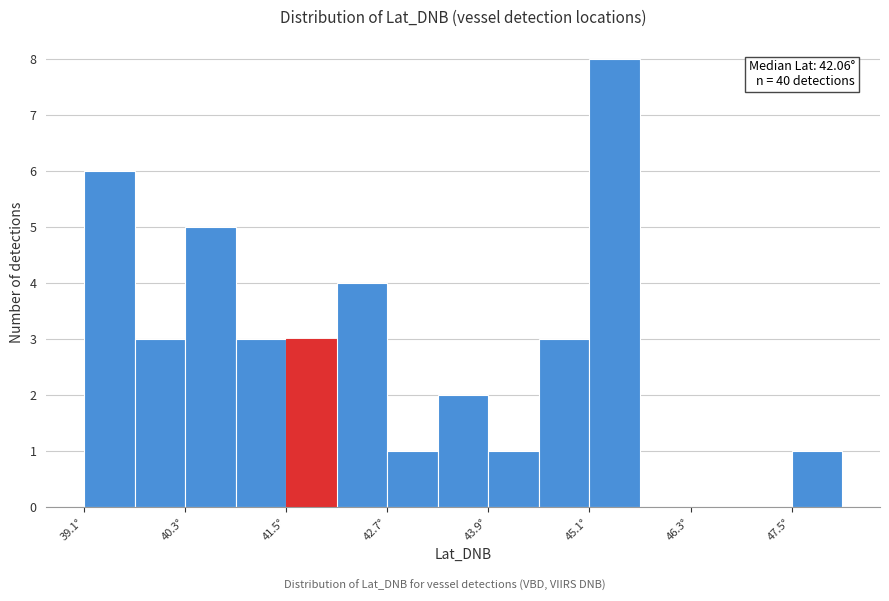

Around what value on the x-axis is the tallest bar? Give the approximate position of its centre, as read against the axis.

45.4